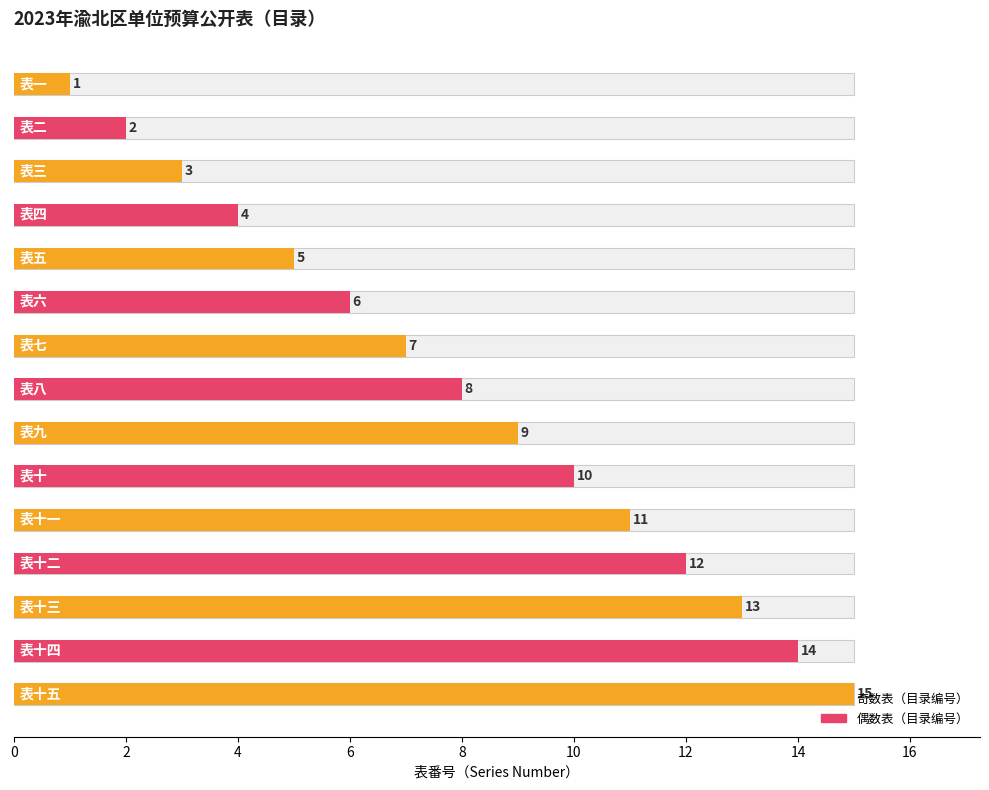

Reading left to right, list all the values displayed in this chart.

表一=1	表二=2	表三=3	表四=4	表五=5	表六=6	表七=7	表八=8	表九=9	表十=10	表十一=11	表十二=12	表十三=13	表十四=14	表十五=15